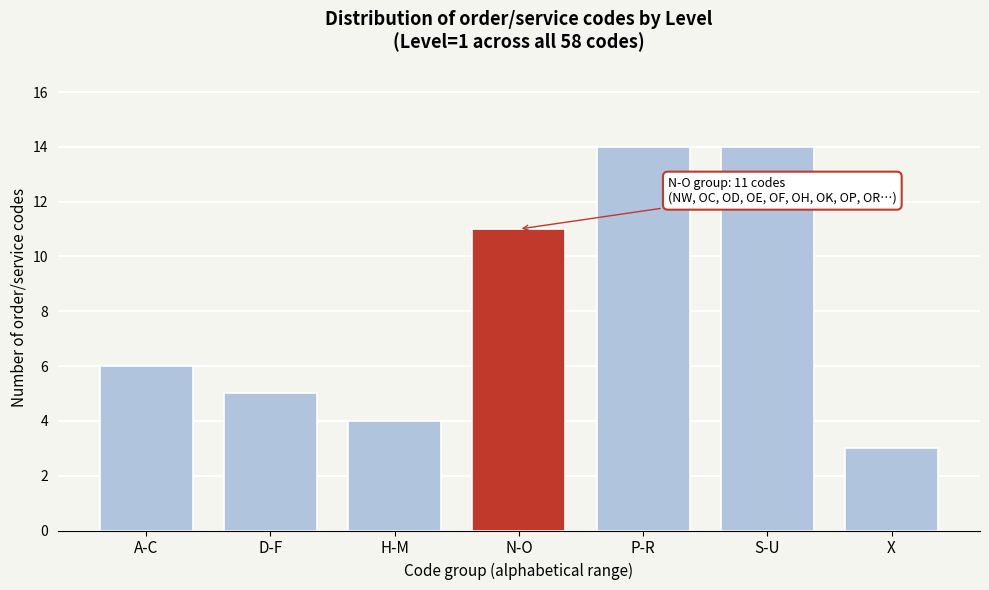

Reading left to right, transcribe all the data shown in this chart.

A-C=6	D-F=5	H-M=4	N-O=11	P-R=14	S-U=14	X=3